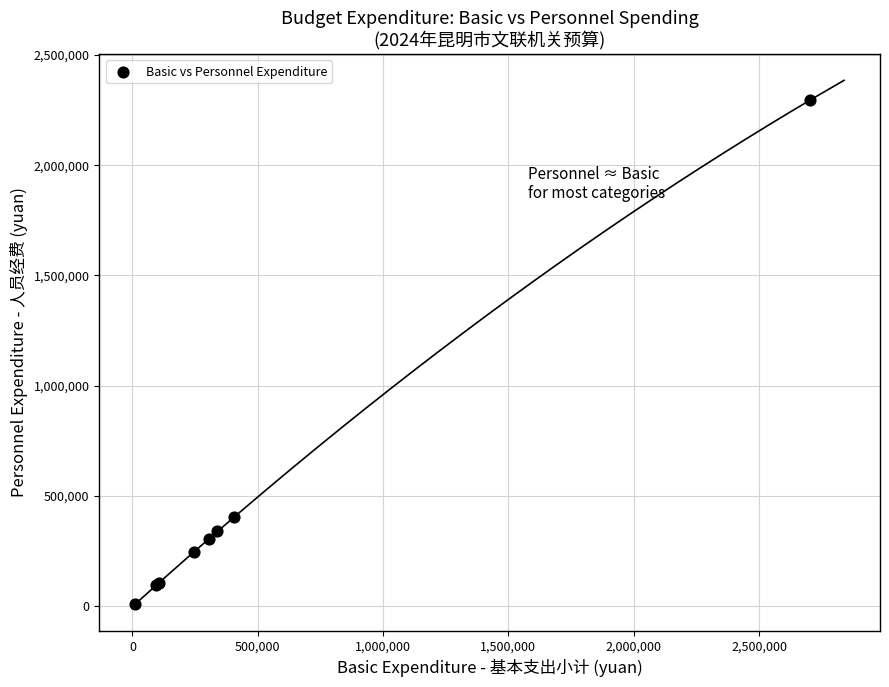

What Y value in the scatter plot is closest to 1152647?

406800